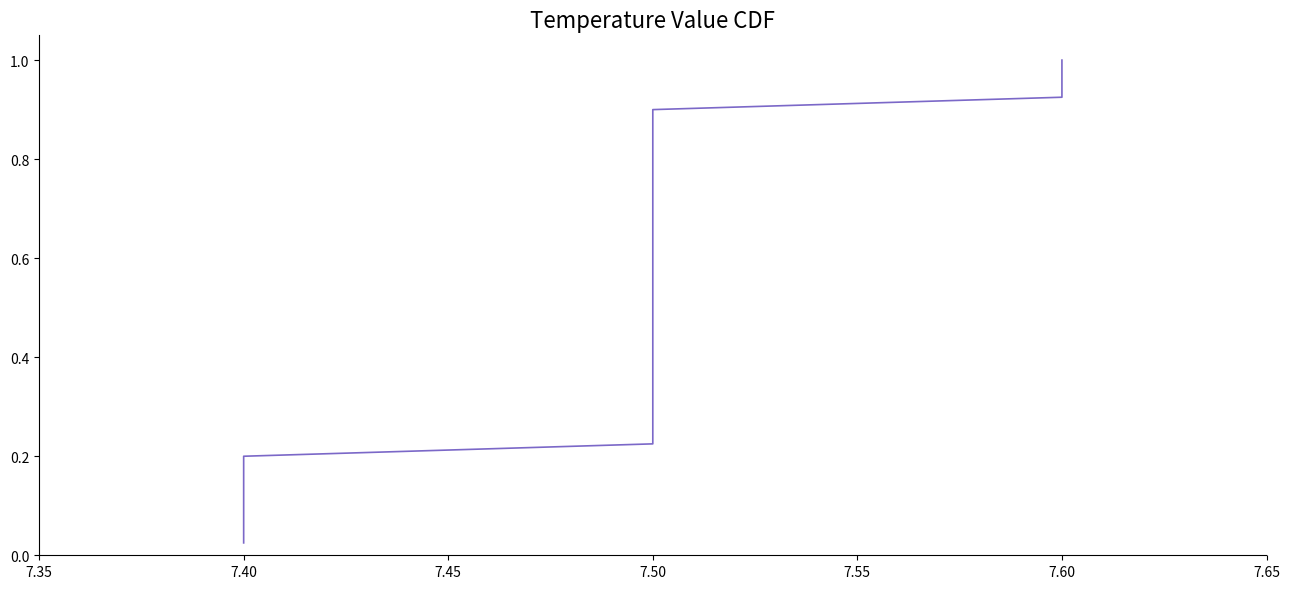

Is it true that the value at 7.60 is 1.7?

False